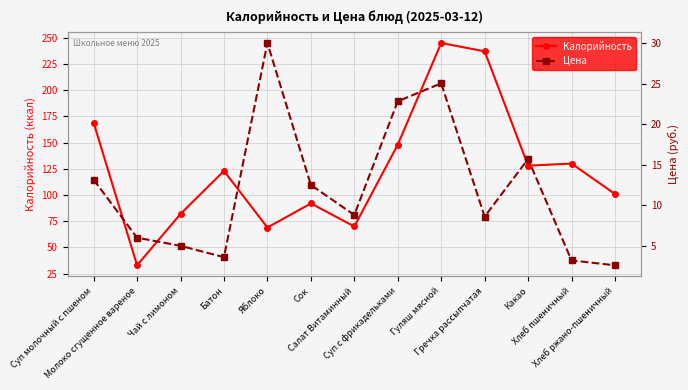

Reading left to right, transcribe all the data shown in this chart.

Калорийность: Суп молочный с пшеном=169.0	Молоко сгущенное вареное=33.0	Чай с лимоном=82.0	Батон=123.0	Яблоко=69.0	Сок=92.0	Салат Витаминный=70.0	Суп с фрикадельками=148.0	Гуляш мясной=245.0	Гречка рассыпчатая=237.0	Какао=128.0	Хлеб пшеничный=130.0	Хлеб ржано-пшеничный=101.0
Цена: Суп молочный с пшеном=13.2	Молоко сгущенное вареное=6.0	Чай с лимоном=5.0	Батон=3.6	Яблоко=30.0	Сок=12.5	Салат Витаминный=8.8	Суп с фрикадельками=22.8	Гуляш мясной=25.0	Гречка рассыпчатая=8.6	Какао=15.7	Хлеб пшеничный=3.2	Хлеб ржано-пшеничный=2.6